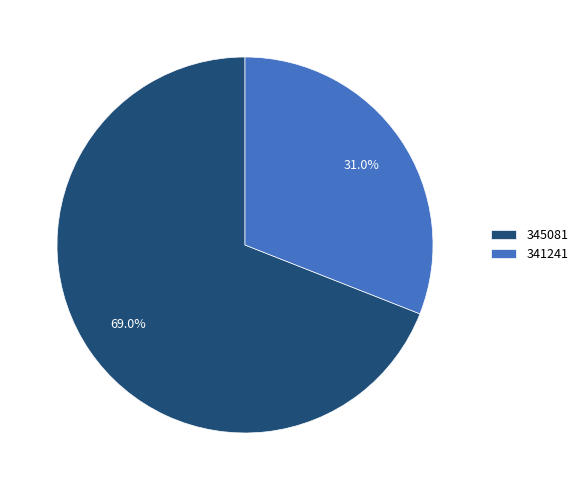

Is 345081 the majority of the pie?

Yes